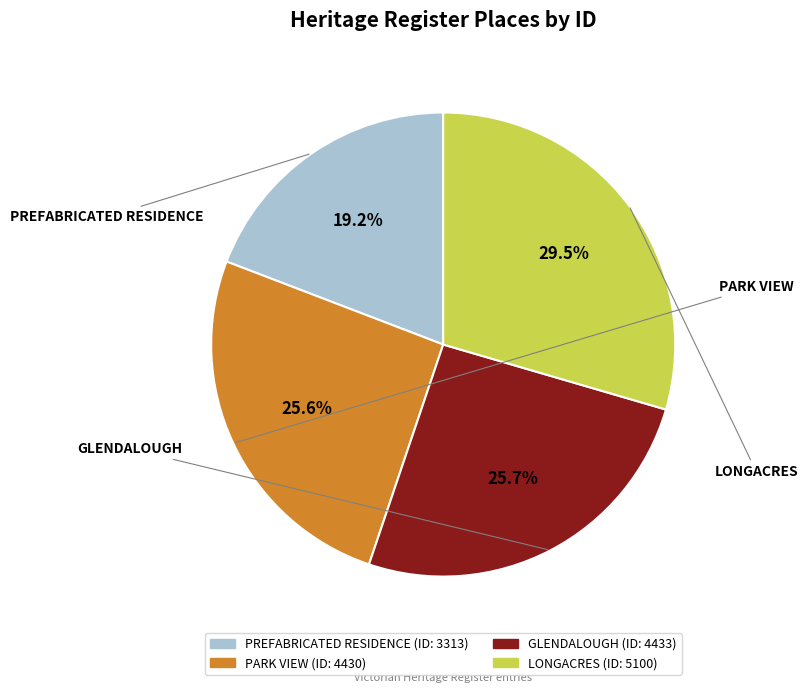

To the nearest percent, what is the combined percentage of LONGACRES and GLENDALOUGH?

55%